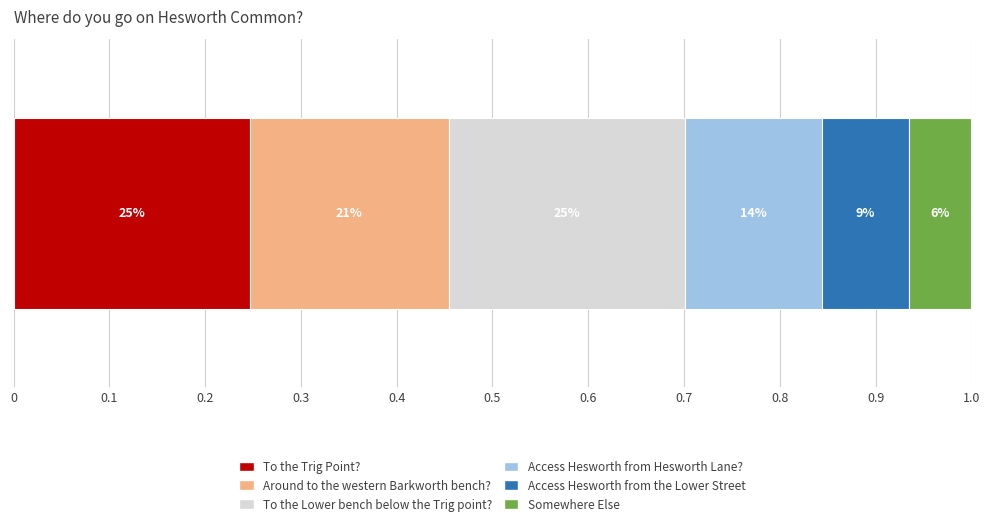

What position from the right is To the Trig Point??

6